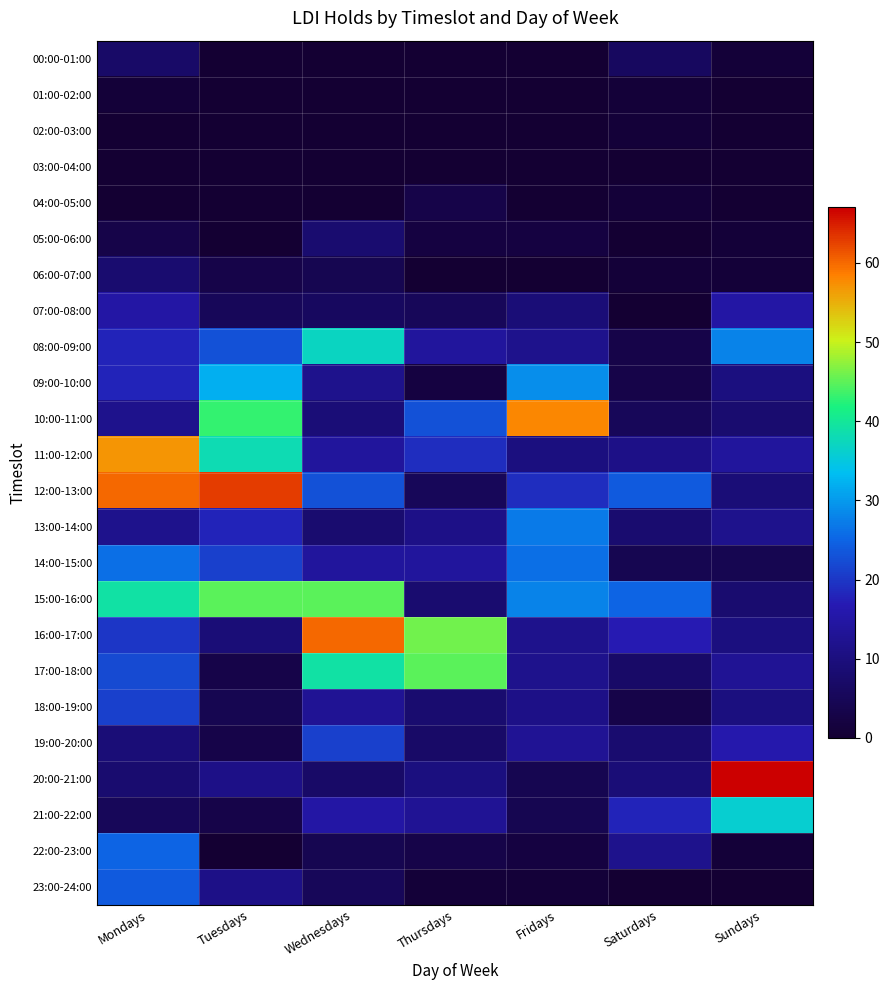

Reading right to left, extract all data points from this chart.

00:00-01:00: Sundays=1	Saturdays=6	Fridays=0	Thursdays=0	Wednesdays=0	Tuesdays=0	Mondays=7
01:00-02:00: Sundays=0	Saturdays=1	Fridays=0	Thursdays=0	Wednesdays=0	Tuesdays=0	Mondays=1
02:00-03:00: Sundays=0	Saturdays=1	Fridays=0	Thursdays=0	Wednesdays=0	Tuesdays=0	Mondays=0
03:00-04:00: Sundays=0	Saturdays=0	Fridays=0	Thursdays=0	Wednesdays=0	Tuesdays=0	Mondays=0
04:00-05:00: Sundays=0	Saturdays=1	Fridays=0	Thursdays=3	Wednesdays=0	Tuesdays=0	Mondays=0
05:00-06:00: Sundays=1	Saturdays=0	Fridays=2	Thursdays=2	Wednesdays=8	Tuesdays=0	Mondays=3
06:00-07:00: Sundays=1	Saturdays=1	Fridays=0	Thursdays=0	Wednesdays=4	Tuesdays=3	Mondays=8
07:00-08:00: Sundays=15	Saturdays=0	Fridays=9	Thursdays=5	Wednesdays=6	Tuesdays=5	Mondays=15
08:00-09:00: Sundays=28	Saturdays=3	Fridays=12	Thursdays=14	Wednesdays=37	Tuesdays=23	Mondays=18
09:00-10:00: Sundays=10	Saturdays=3	Fridays=29	Thursdays=2	Wednesdays=12	Tuesdays=32	Mondays=18
10:00-11:00: Sundays=8	Saturdays=5	Fridays=58	Thursdays=23	Wednesdays=9	Tuesdays=43	Mondays=12
11:00-12:00: Sundays=14	Saturdays=11	Fridays=10	Thursdays=19	Wednesdays=14	Tuesdays=38	Mondays=57
12:00-13:00: Sundays=9	Saturdays=24	Fridays=19	Thursdays=5	Wednesdays=23	Tuesdays=63	Mondays=60
13:00-14:00: Sundays=12	Saturdays=8	Fridays=27	Thursdays=11	Wednesdays=8	Tuesdays=18	Mondays=12
14:00-15:00: Sundays=4	Saturdays=4	Fridays=26	Thursdays=14	Wednesdays=14	Tuesdays=21	Mondays=26
15:00-16:00: Sundays=8	Saturdays=25	Fridays=28	Thursdays=8	Wednesdays=45	Tuesdays=45	Mondays=39
16:00-17:00: Sundays=10	Saturdays=17	Fridays=12	Thursdays=46	Wednesdays=60	Tuesdays=9	Mondays=20
17:00-18:00: Sundays=13	Saturdays=7	Fridays=12	Thursdays=45	Wednesdays=39	Tuesdays=3	Mondays=22
18:00-19:00: Sundays=10	Saturdays=3	Fridays=11	Thursdays=8	Wednesdays=13	Tuesdays=4	Mondays=21
19:00-20:00: Sundays=16	Saturdays=8	Fridays=13	Thursdays=7	Wednesdays=21	Tuesdays=3	Mondays=9
20:00-21:00: Sundays=67	Saturdays=9	Fridays=4	Thursdays=10	Wednesdays=7	Tuesdays=11	Mondays=8
21:00-22:00: Sundays=36	Saturdays=18	Fridays=4	Thursdays=13	Wednesdays=15	Tuesdays=3	Mondays=5
22:00-23:00: Sundays=1	Saturdays=12	Fridays=2	Thursdays=3	Wednesdays=4	Tuesdays=0	Mondays=25
23:00-24:00: Sundays=0	Saturdays=0	Fridays=1	Thursdays=1	Wednesdays=5	Tuesdays=11	Mondays=24